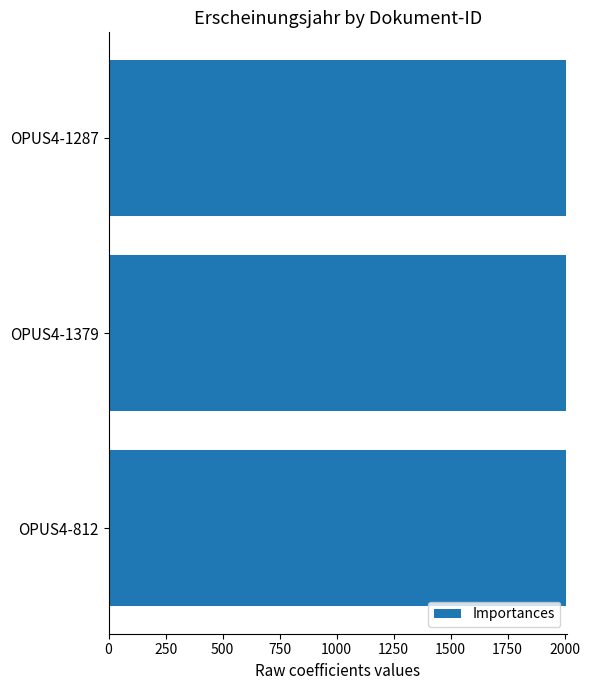

The value at OPUS4-1379 is 3491. True or false?

False